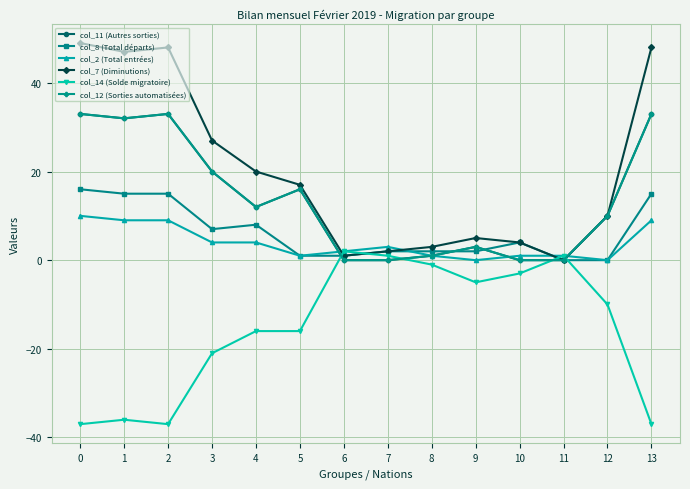

Does the chart have visible grid lines?

Yes